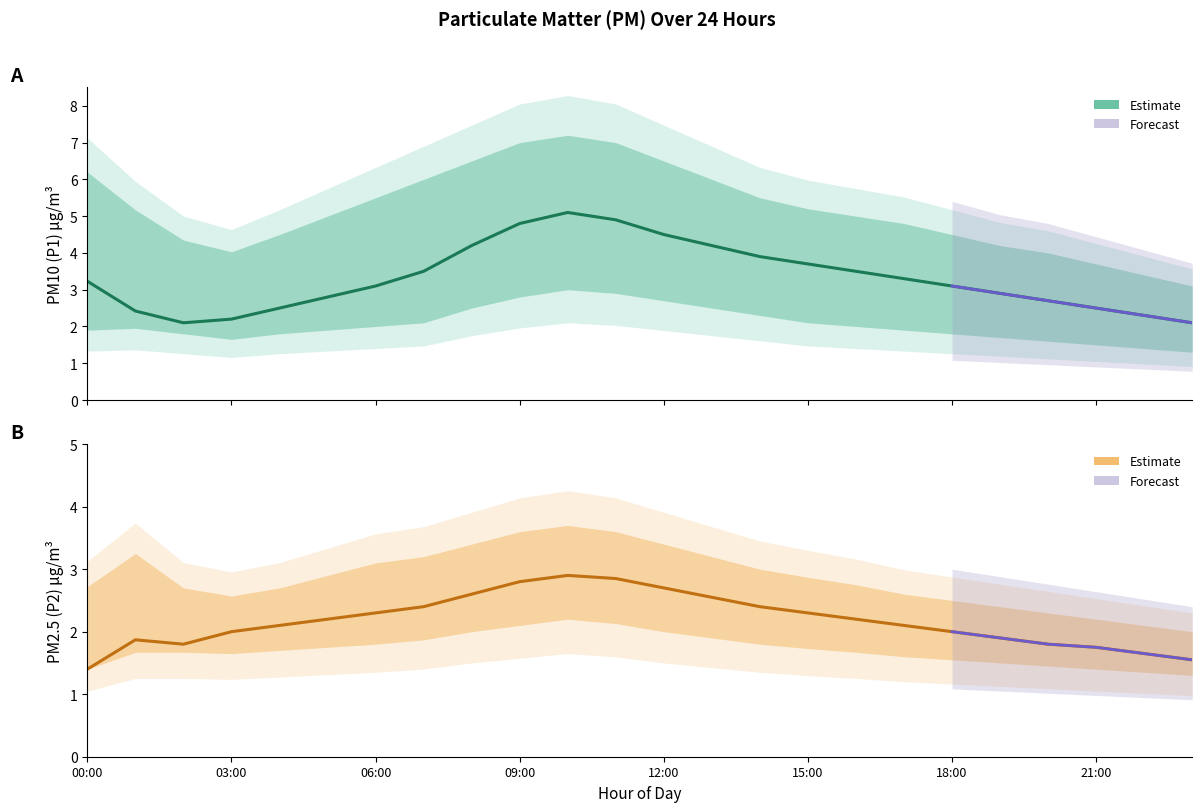

Rank the series by their maximum value, from lowest to highest.

P2_lower, P2, P1_lower, P2_upper, P1, P1_upper